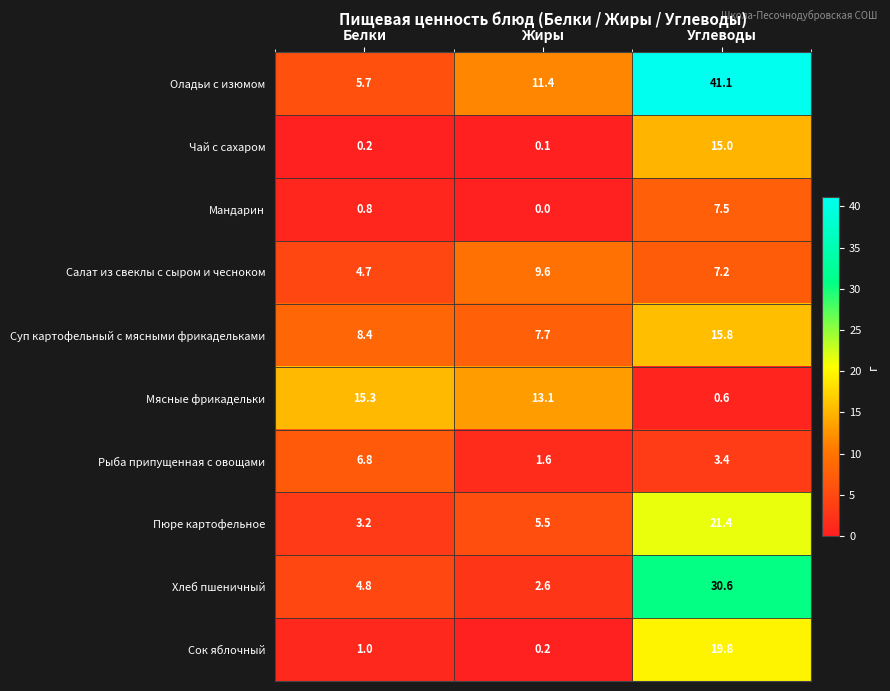

At which category is the sum across all series the highest?

Углеводы